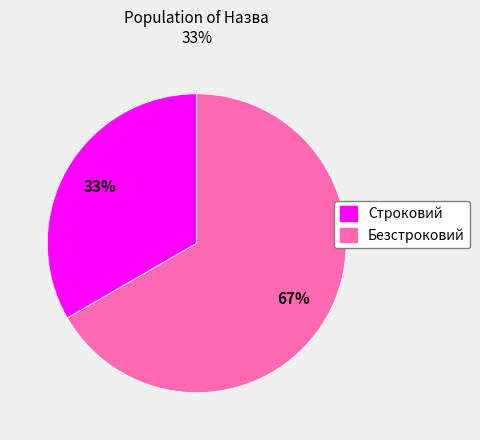

What percentage is the Безстроковий slice, to the nearest percent?

67%